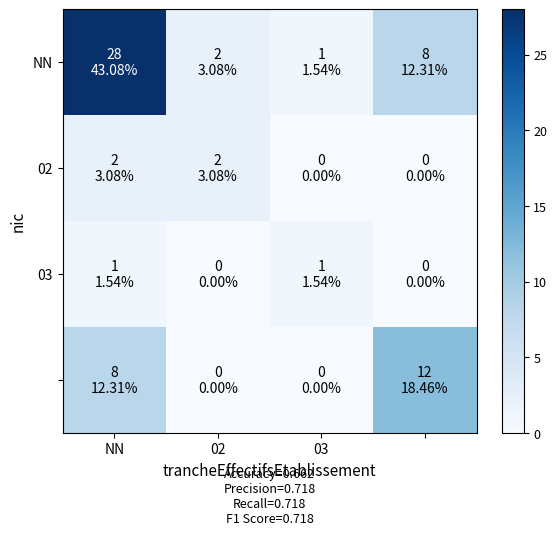

What is the maximum value shown in the chart?

28